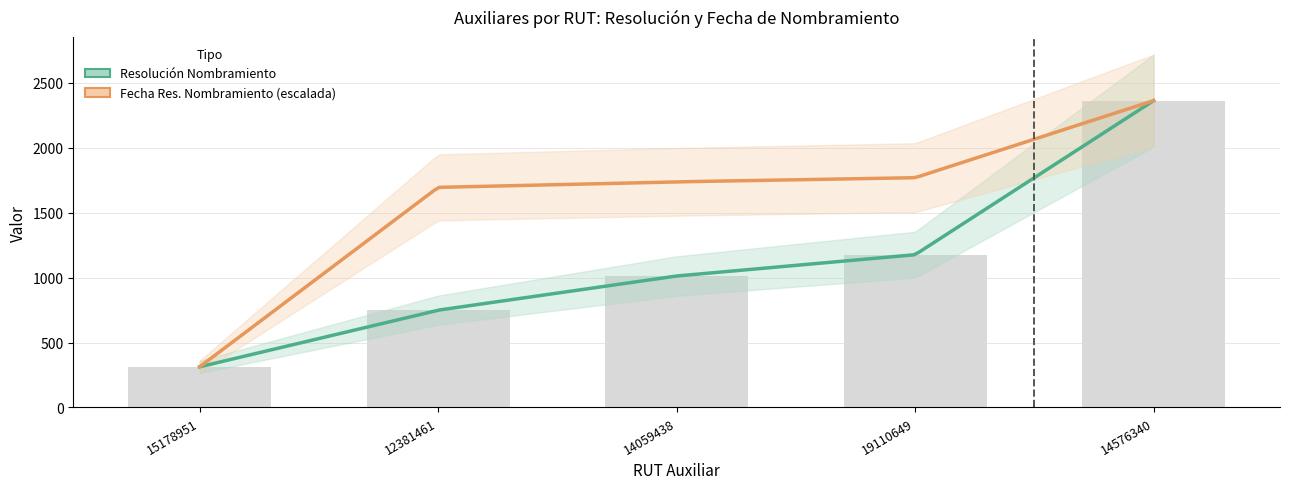

At which label does the data first exceed 1012?

19110649